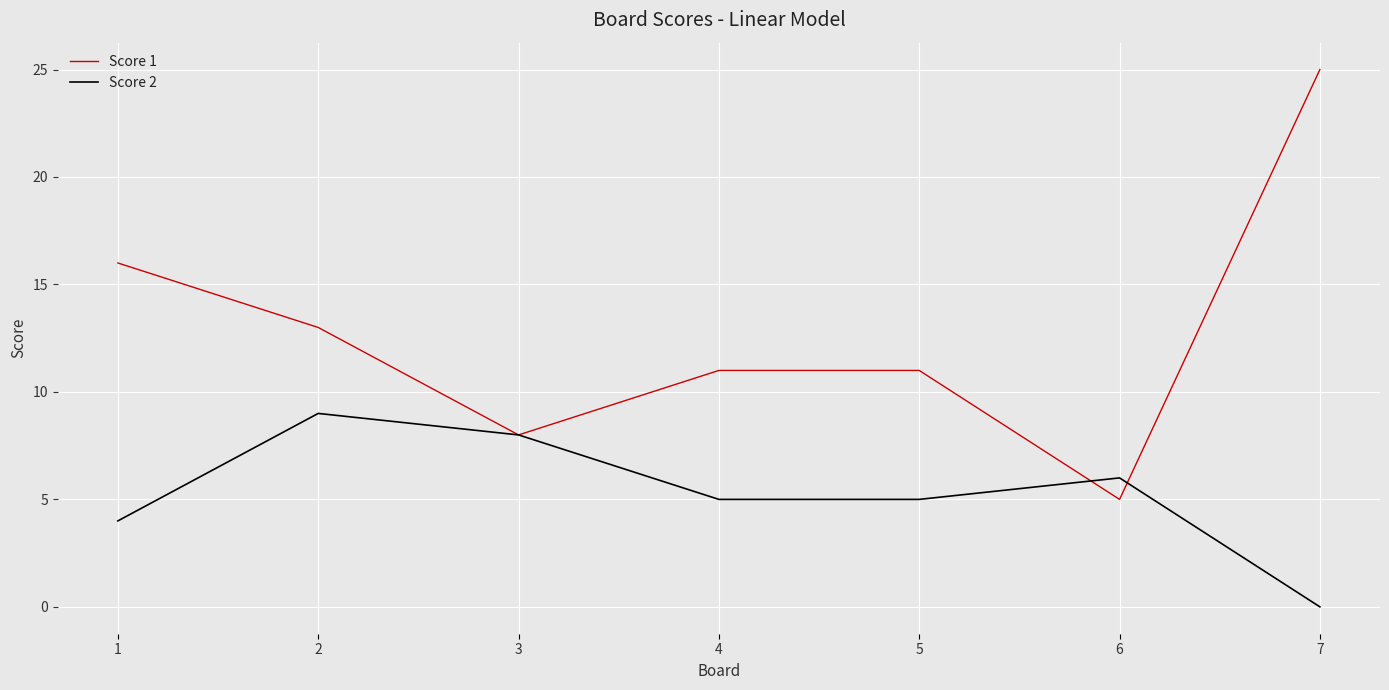

What are all the series names shown in the legend?

Score 1, Score 2